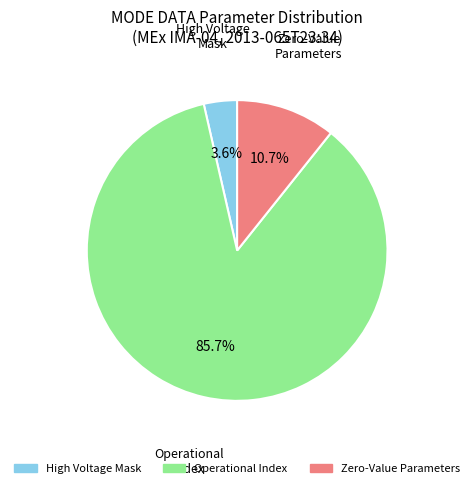

Does any single category account for the majority?

Yes